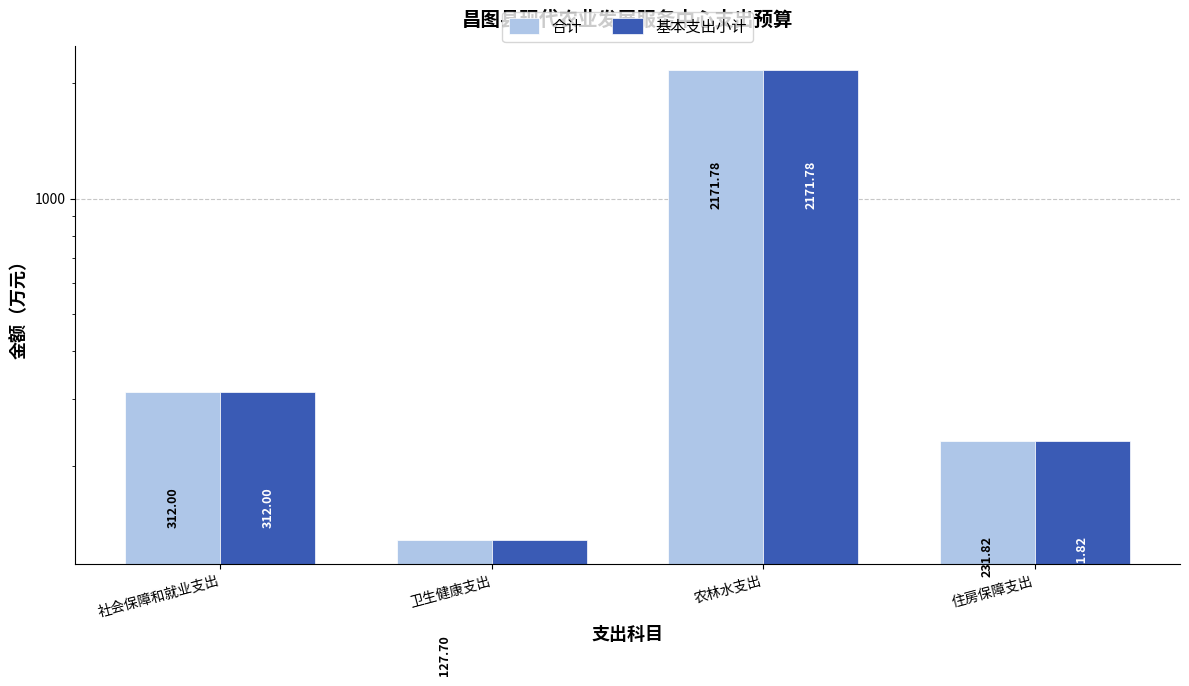

What is the label of the 3rd bar from the right?

卫生健康支出